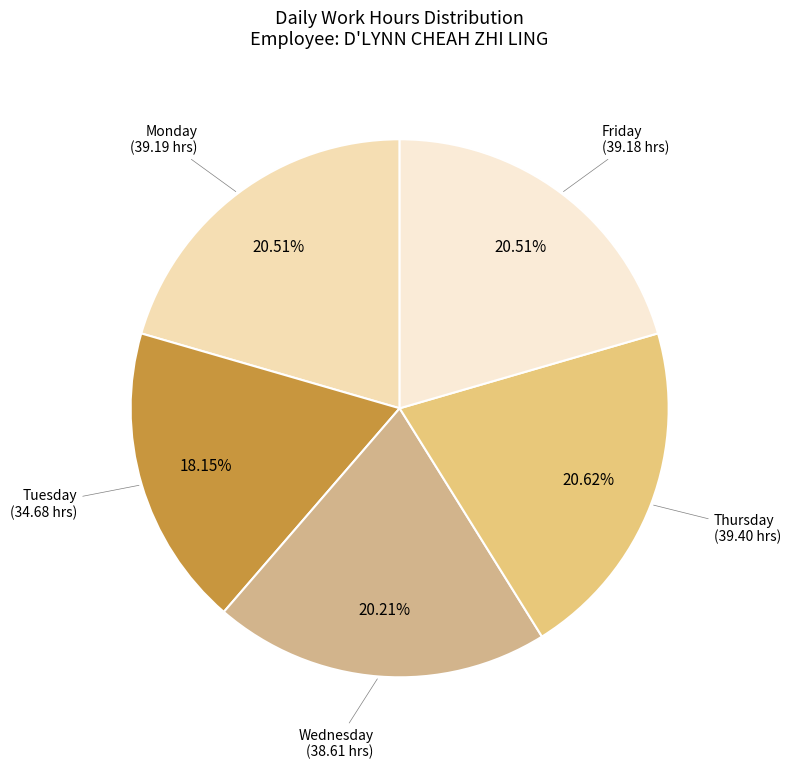

Do Tuesday and Monday together represent more than half of the pie?

No